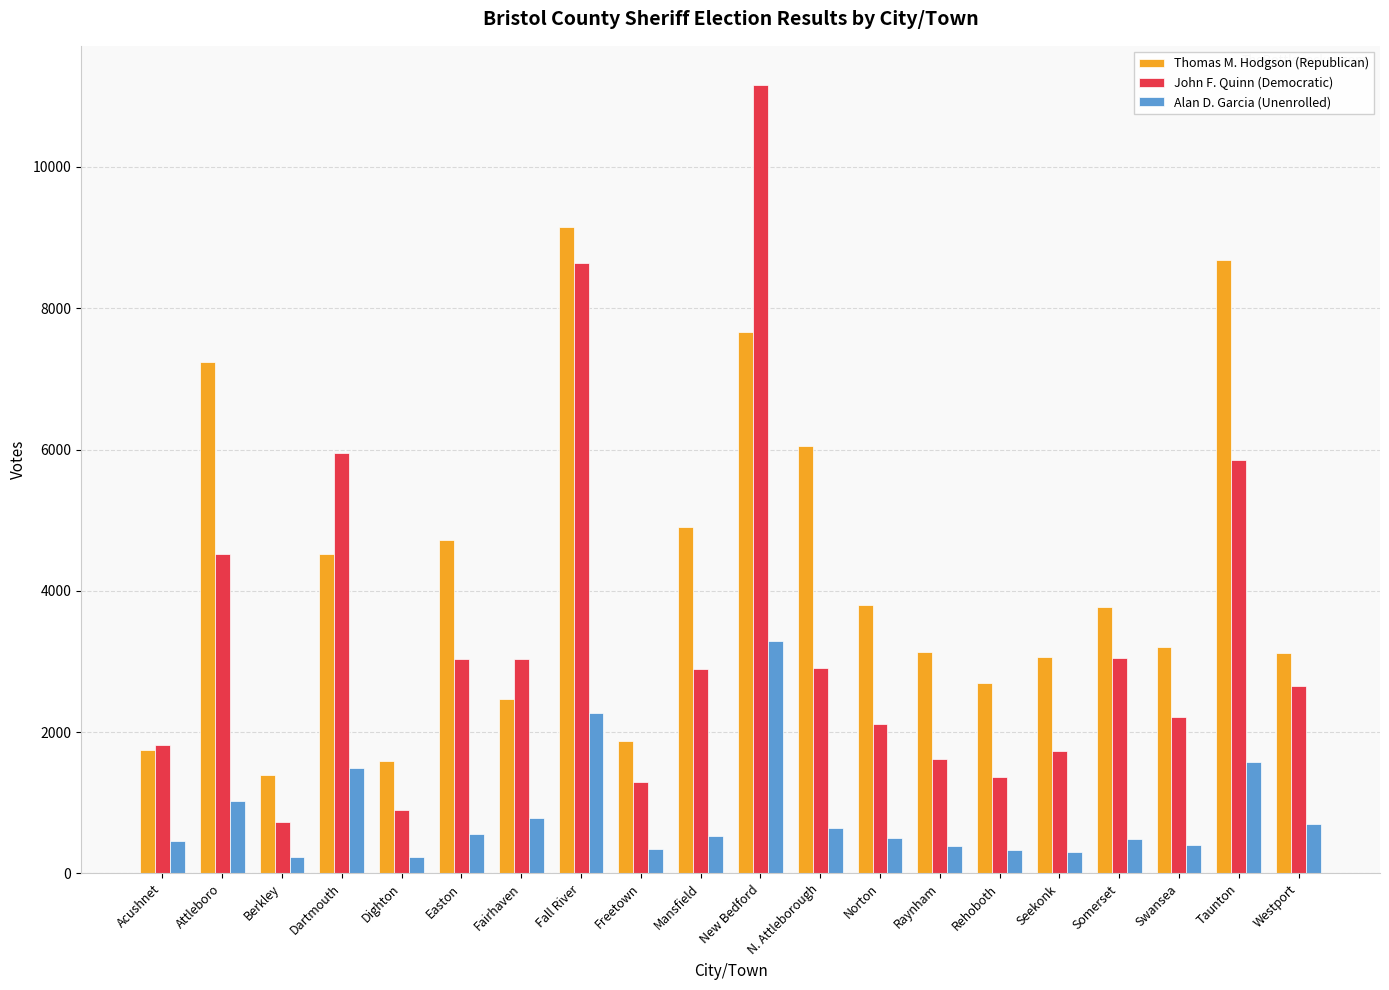

At how many categories does at least one series exceed 4010?

8